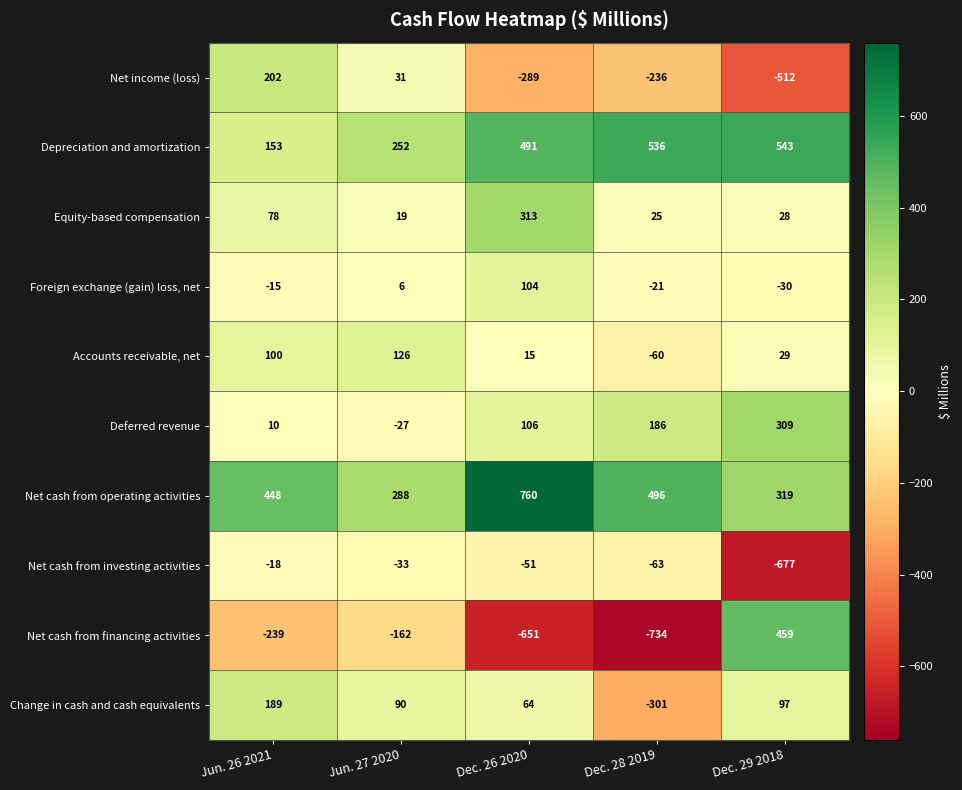

Which series has the largest range (max minus min)?

Net cash from financing activities